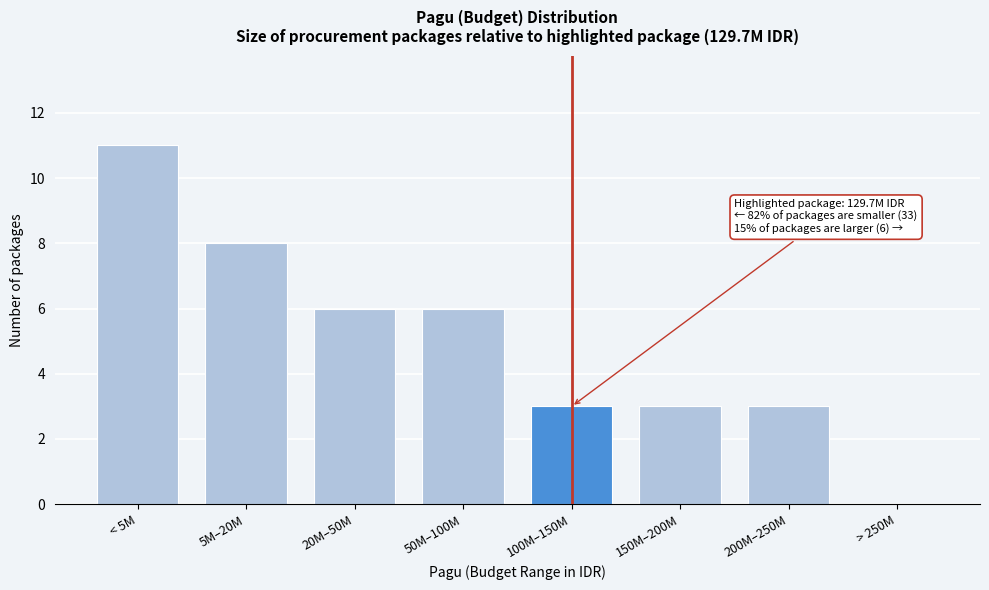

Reading left to right, transcribe all the data shown in this chart.

< 5M=11	5M–20M=8	20M–50M=6	50M–100M=6	100M–150M=3	150M–200M=3	200M–250M=3	> 250M=0